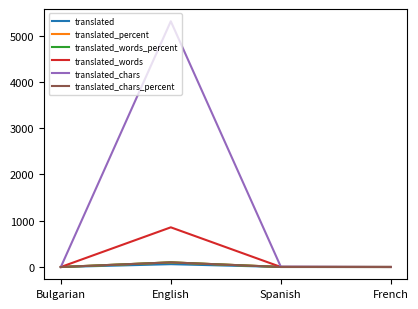

What is the difference between the highest and lowest values at Spanish?

7.9